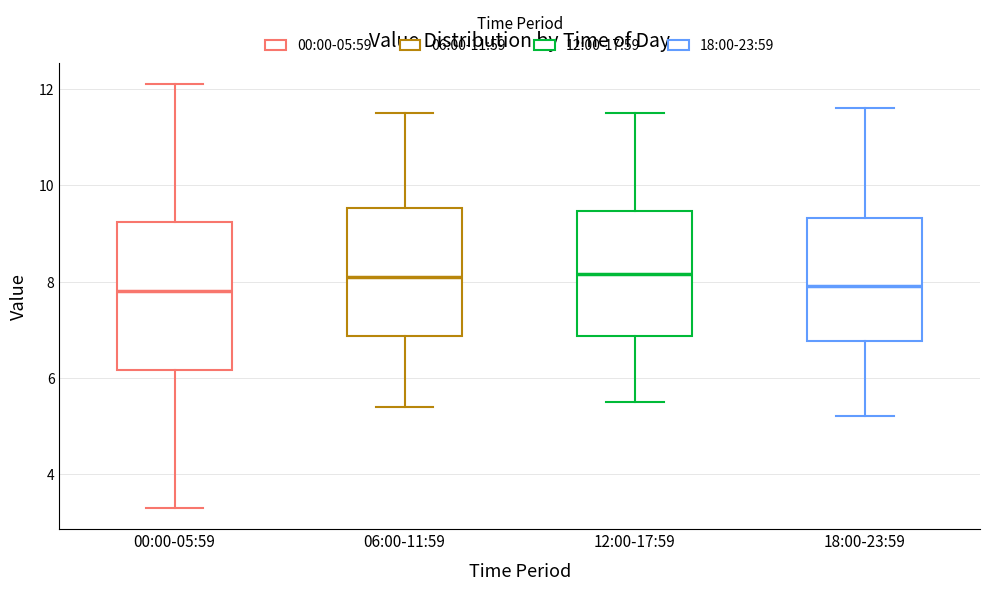

Reading left to right, read every box against the y-axis: the position of its median line, the range the box covers, and the ends of its whiskers. The values are not printed on the chart, so give them approximately, as read against the axis.

00:00-05:59: median 7.8, box 6.2 to 9.2, whiskers 3.4 to 12.2
06:00-11:59: median 8.2, box 6.8 to 9.6, whiskers 5.4 to 11.6
12:00-17:59: median 8.2, box 6.8 to 9.4, whiskers 5.6 to 11.6
18:00-23:59: median 8.0, box 6.8 to 9.4, whiskers 5.2 to 11.6